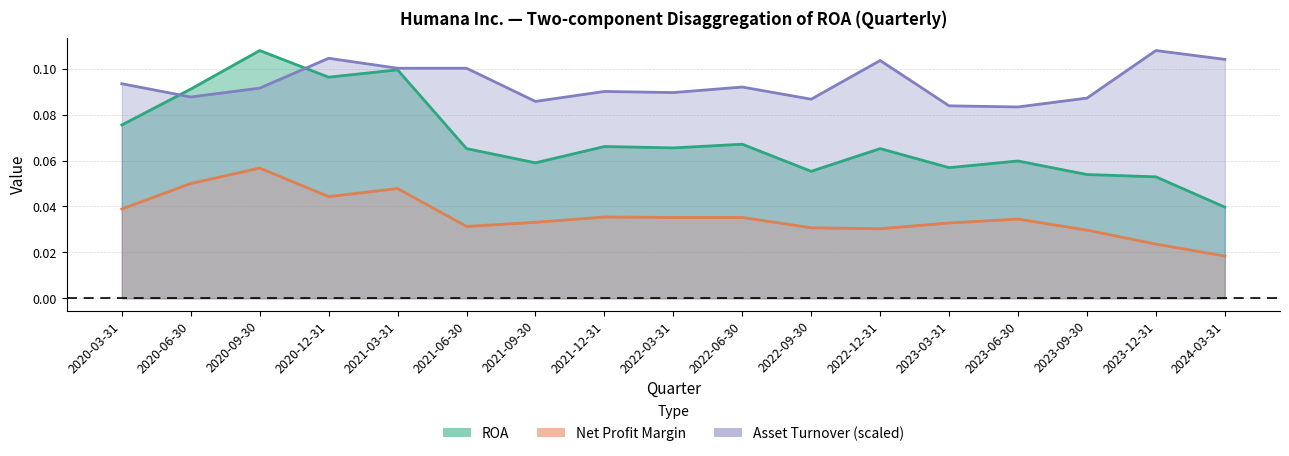

What is the difference between the maximum and minimum values in the ROA series?

0.1